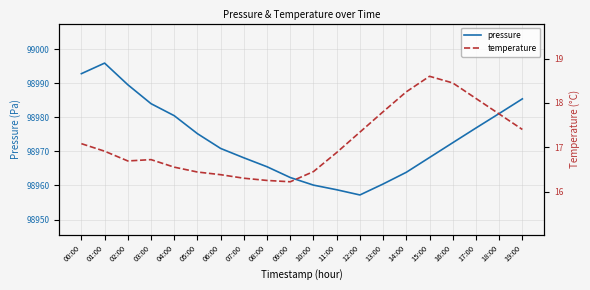

List the series in order of their overall mean, highest first.

pressure, temperature